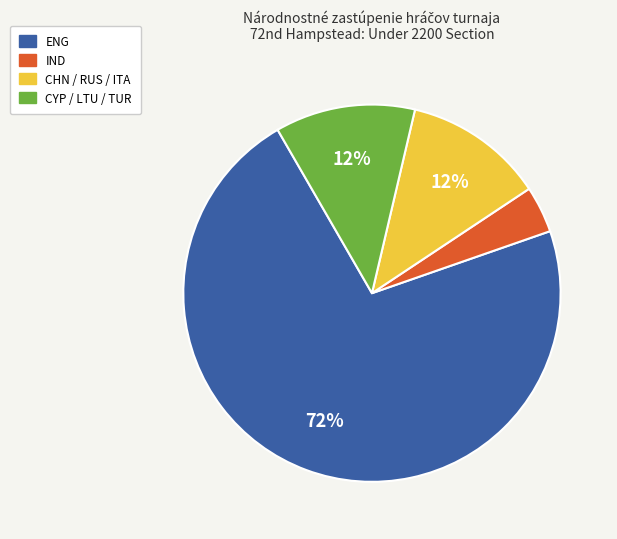

To the nearest percent, what is the difference between the largest and smallest slice percentages?

68%